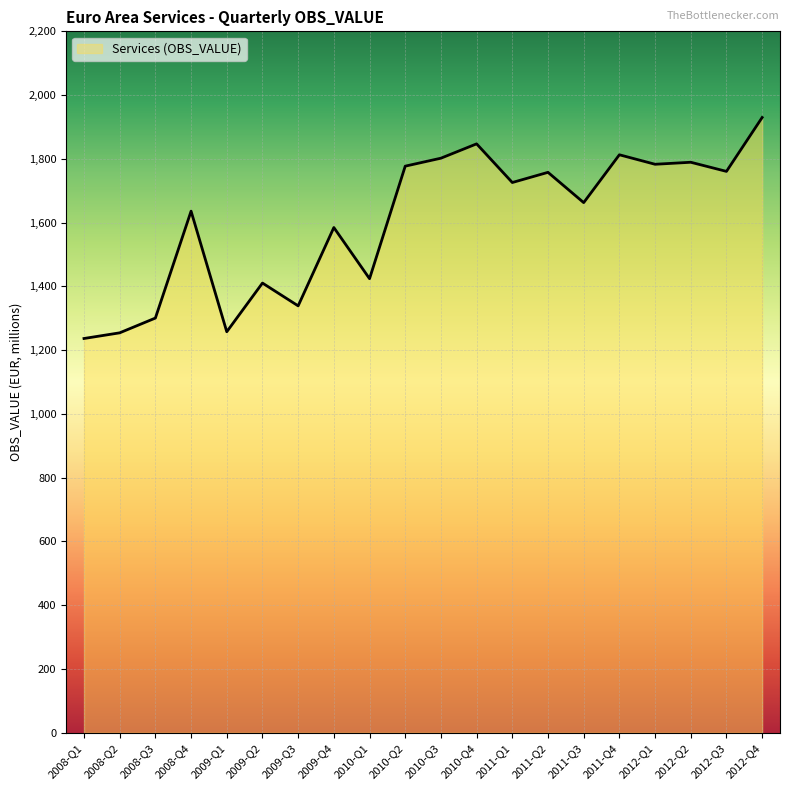

Which category has the highest value across all series?

2012-Q4